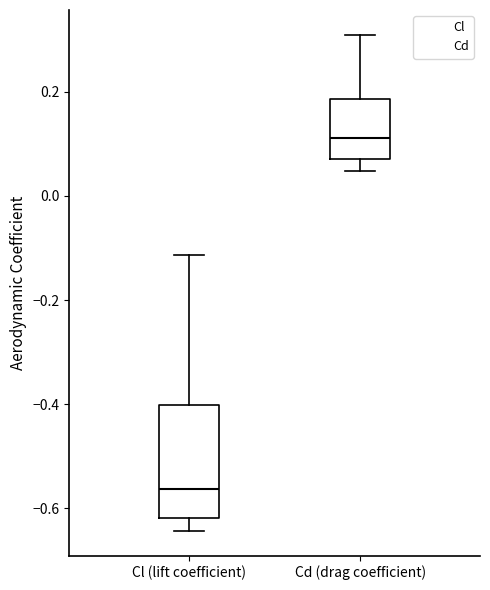

Which box has the highest median line?

Cd (drag coefficient)